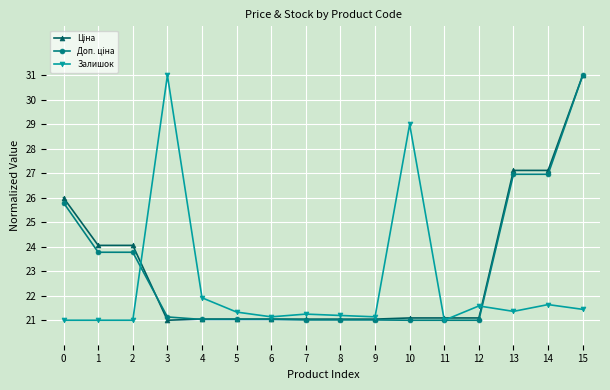

What is the smallest value displayed?

21.0